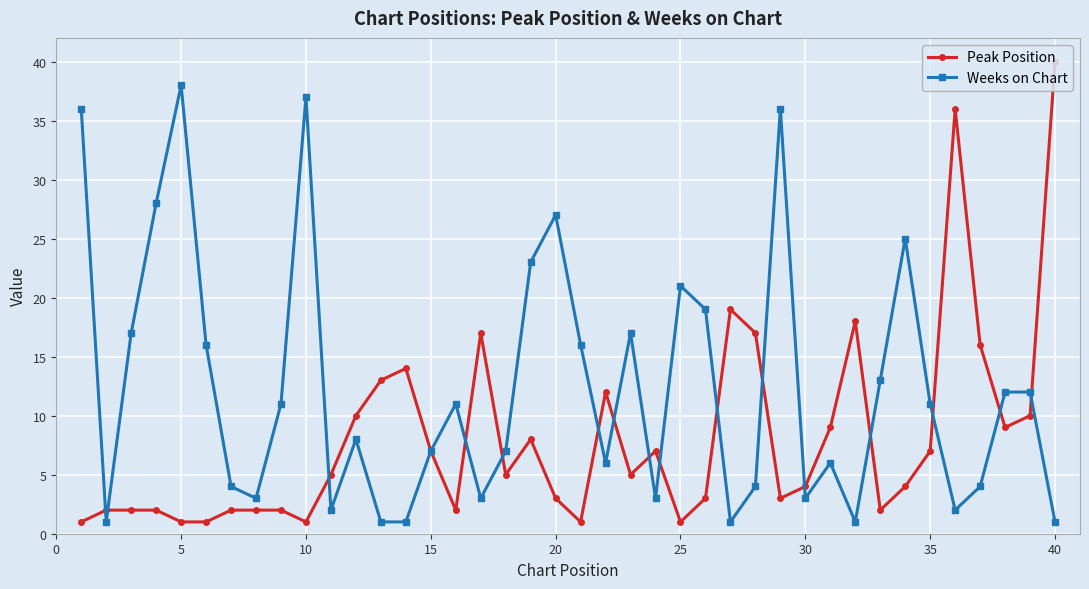

What is the highest value of the Weeks on Chart series?

38